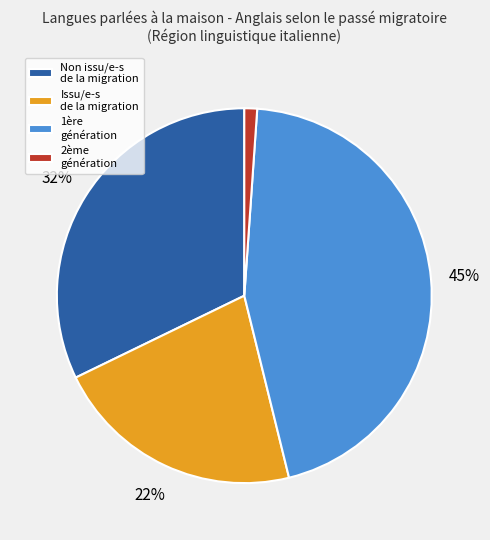

Between Issu/e-s de la migration and 2ème génération, which is larger?

Issu/e-s de la migration